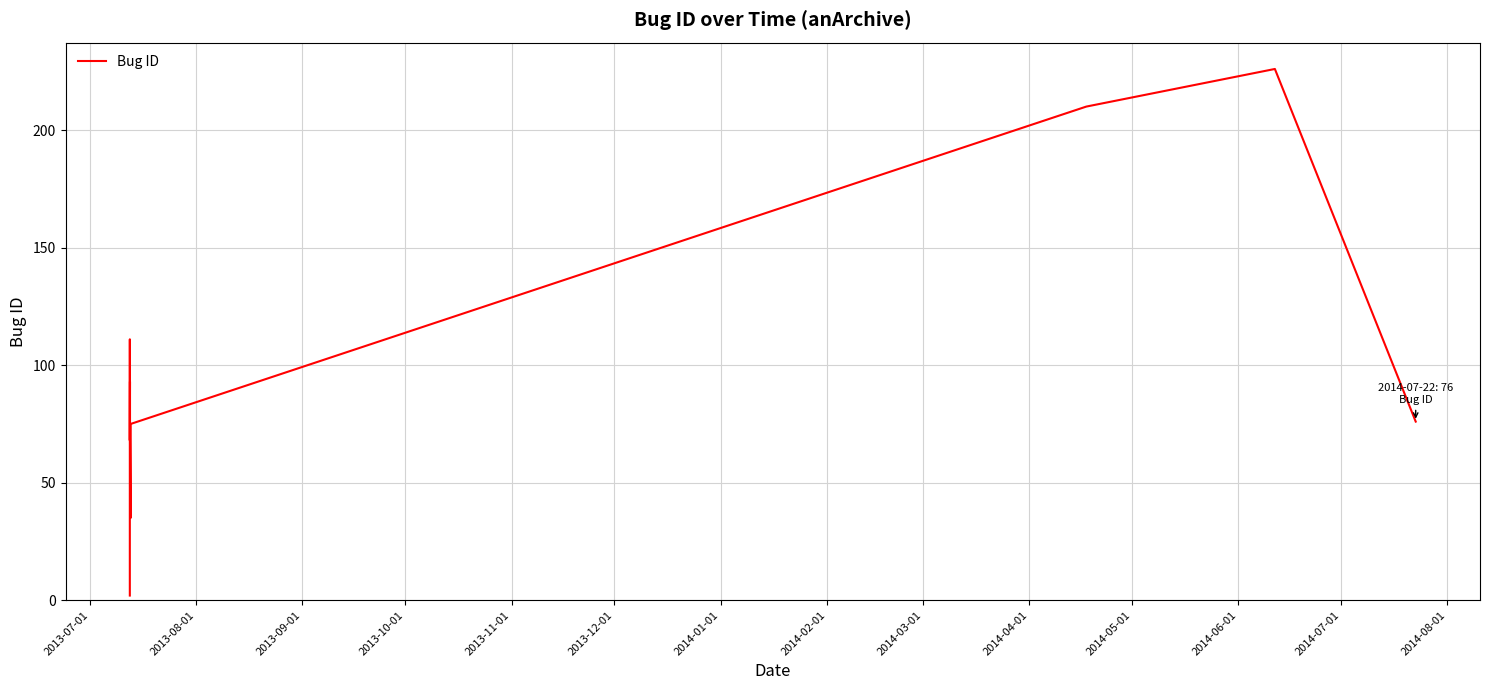

What is the difference between the maximum and minimum values?

224